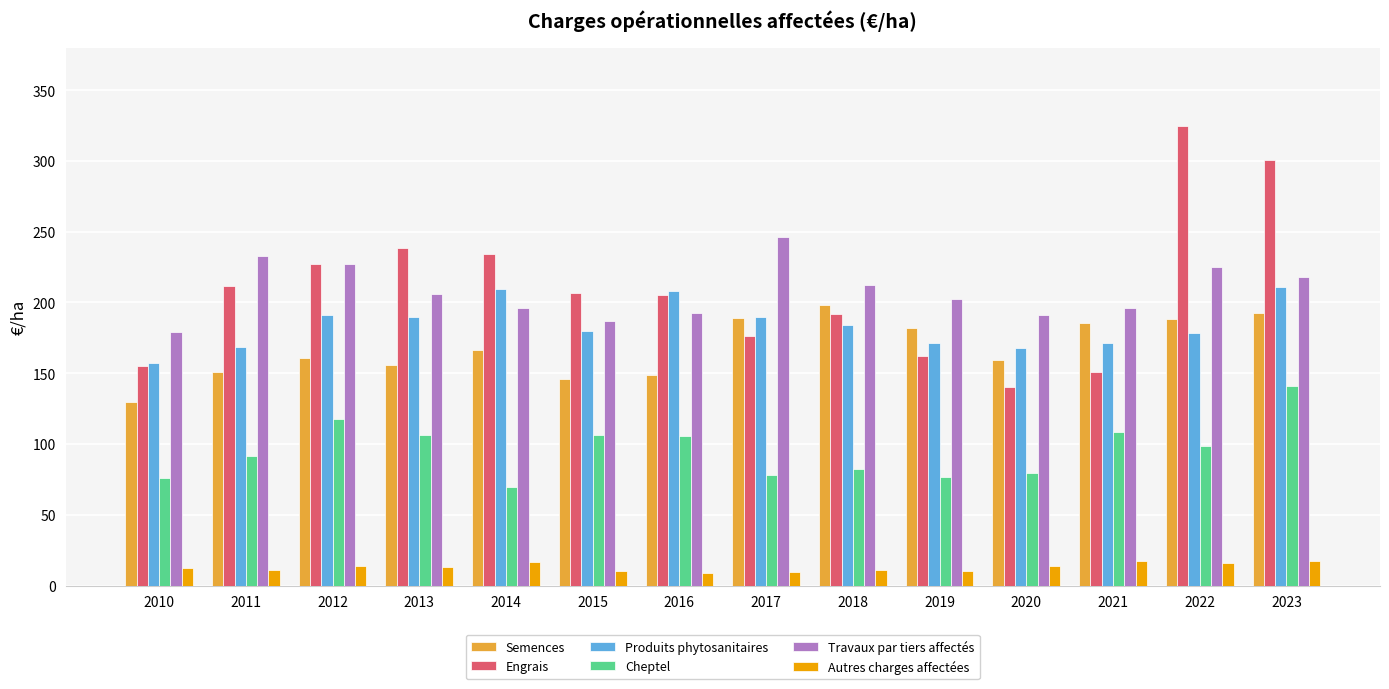

What is the value of the Travaux par tiers affectés bar at the 11th from the left?

191.5